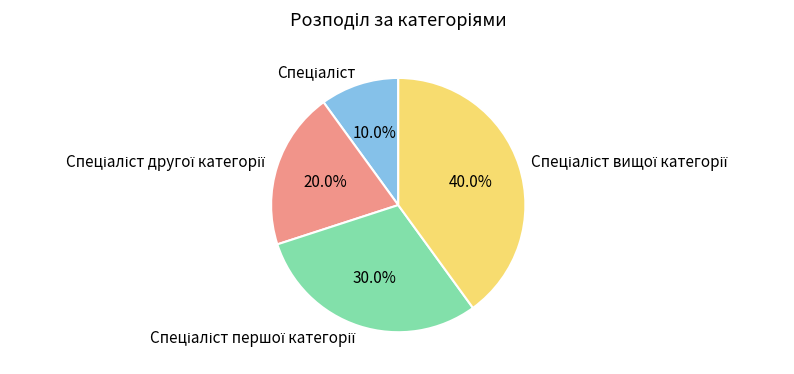

To the nearest percent, what is the difference between the largest and smallest slice percentages?

30%